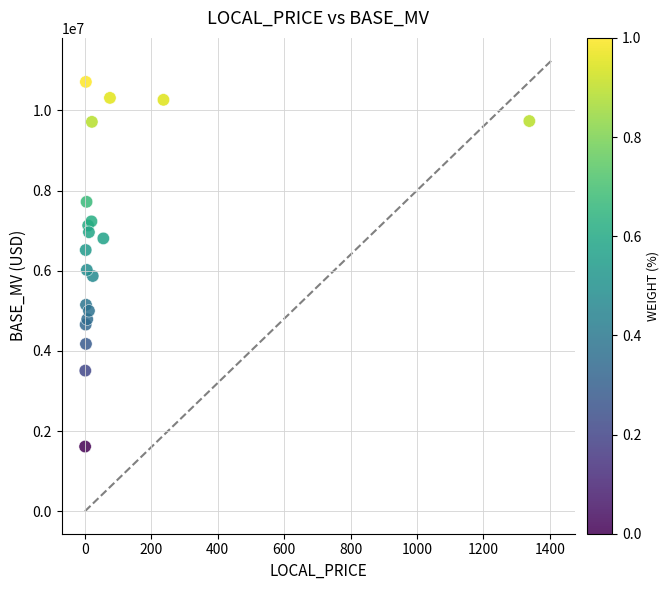

What Y value in the scatter plot is closest to 6163140?

6020468.5